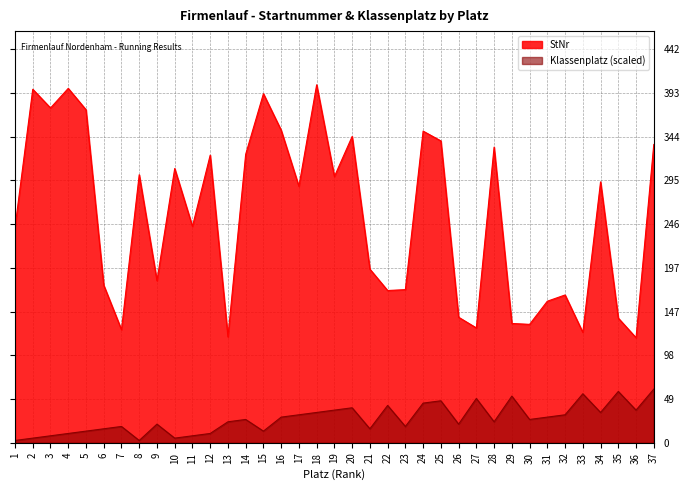

What is the sum of all Klassenplatz values?

998.9